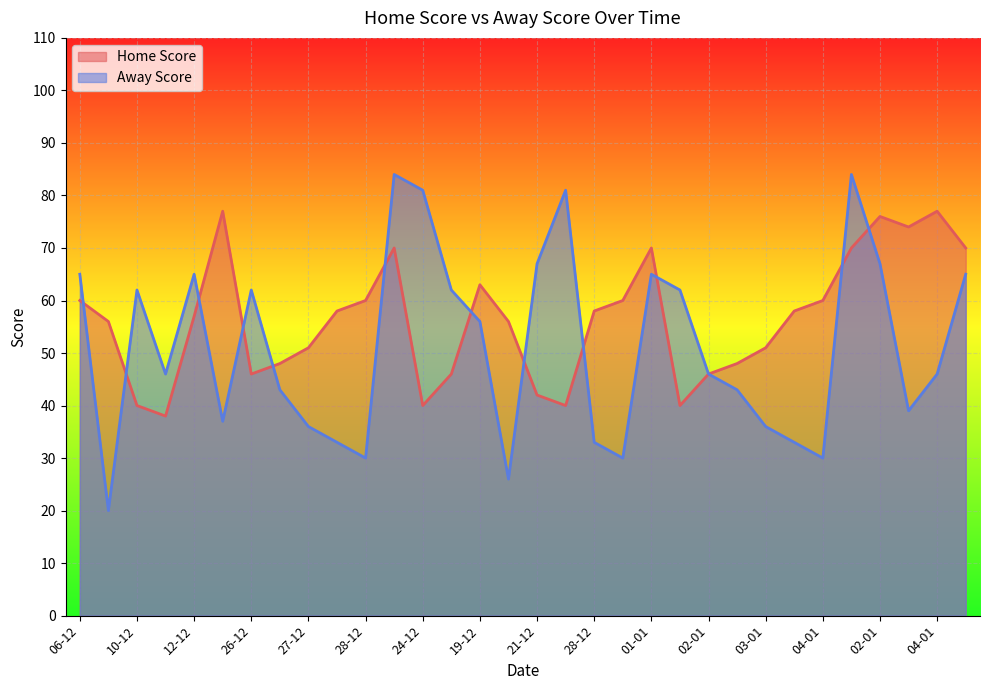

What is the lowest value of the Home Score series?

38